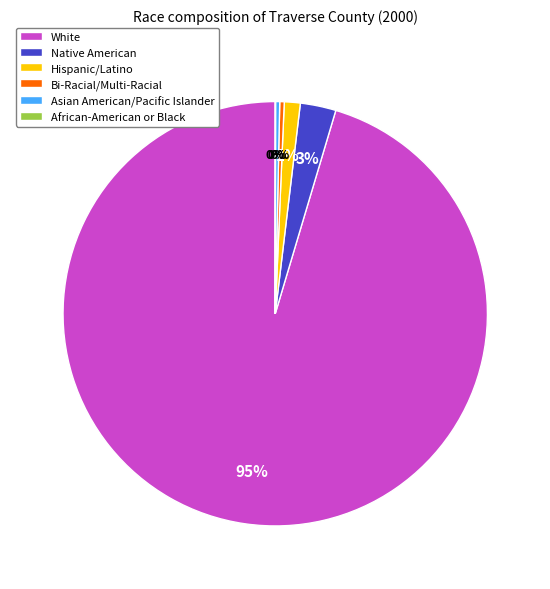

Which has a higher value, Bi-Racial/Multi-Racial or Native American?

Native American